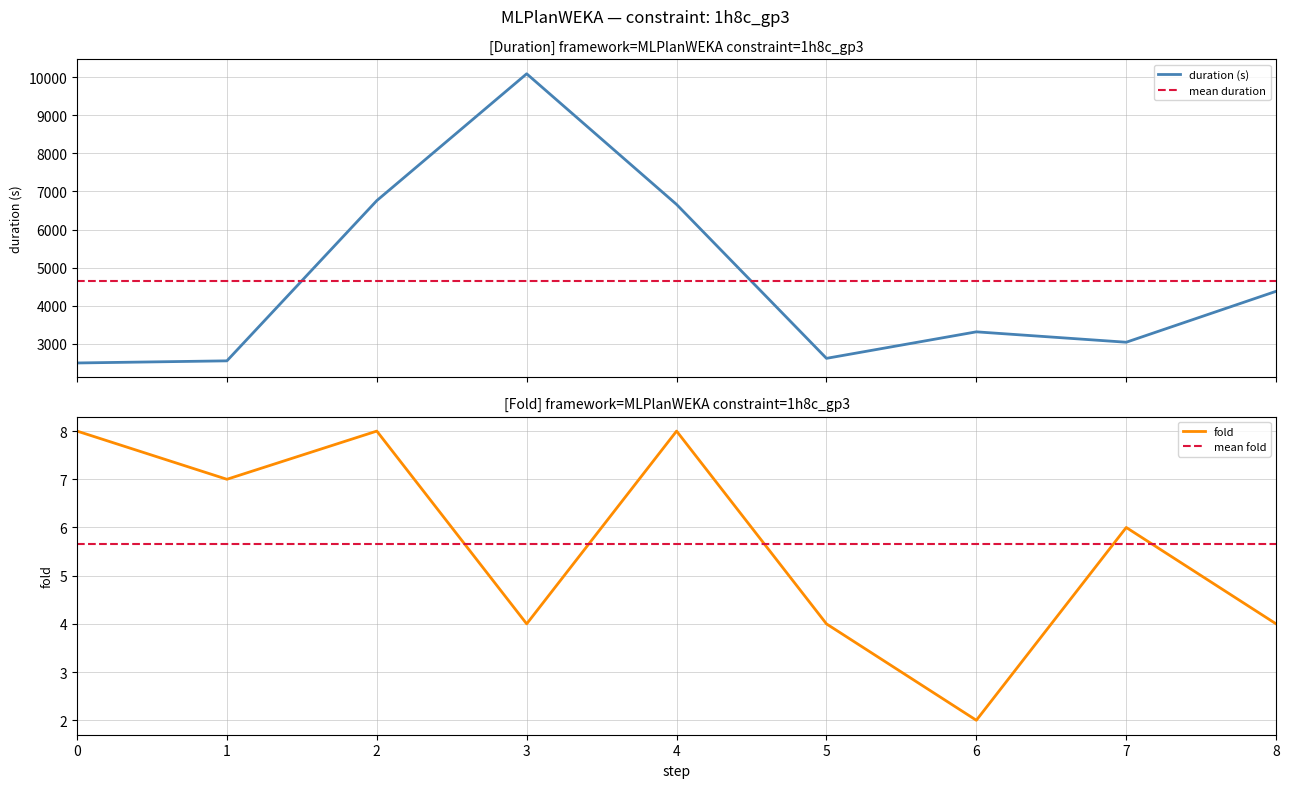

True or false: mean fold has more than 2 interior local peaks.

False